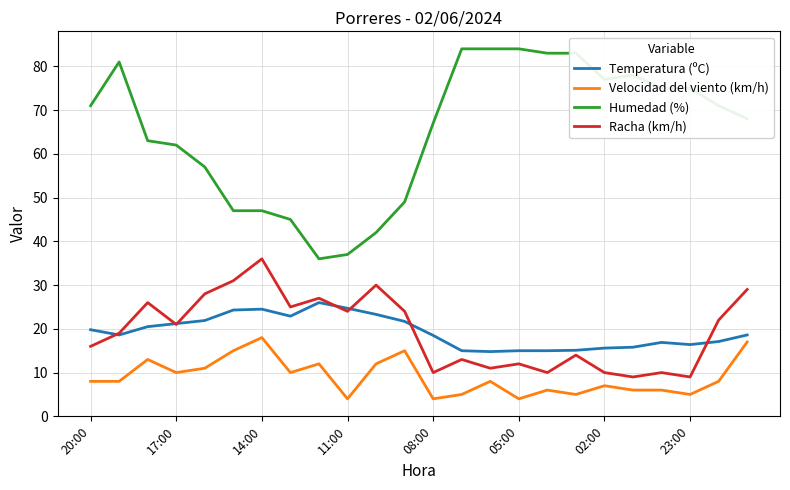

Which series has the largest range (max minus min)?

Humedad (%)